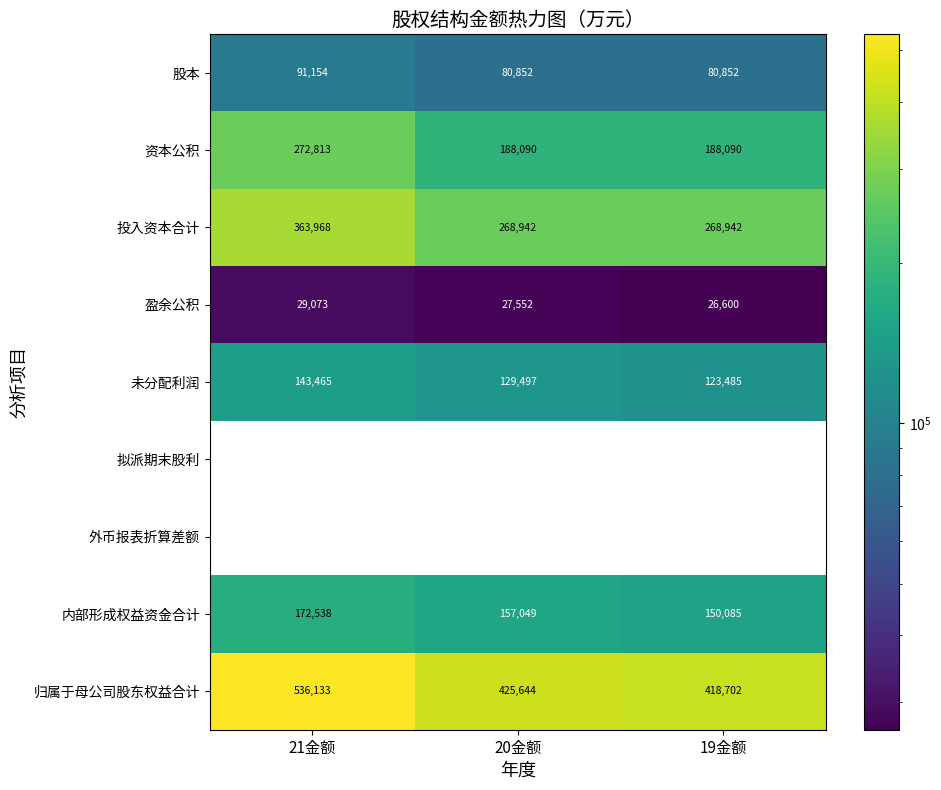

True or false: 资本公积 has a value of 87740.4 at 20金额.

False